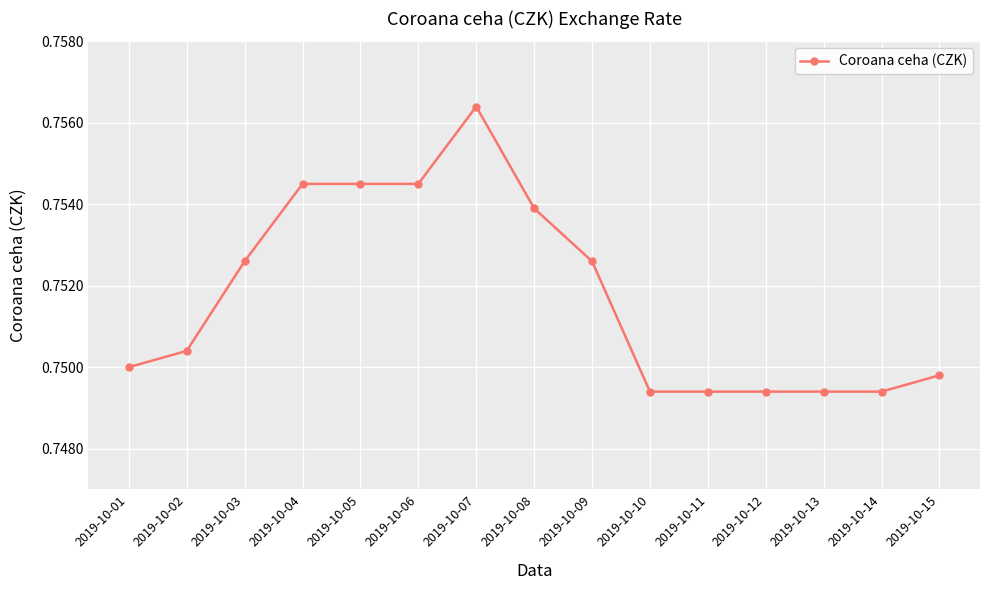

The value at 2019-10-03 is 0.3. True or false?

False